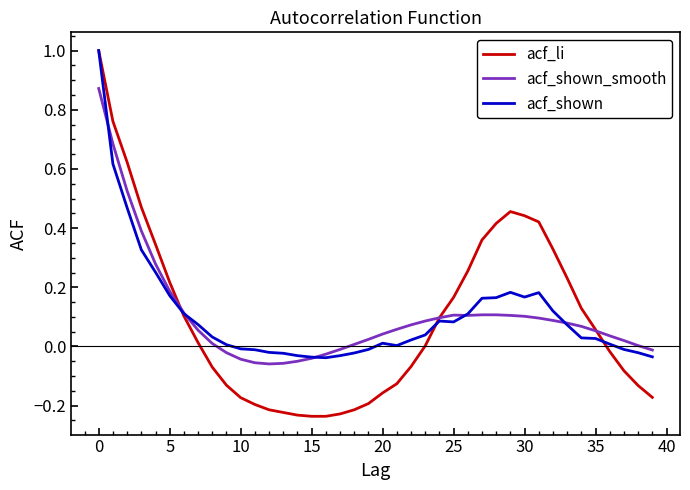

What is the maximum value for acf_shown?

1.0